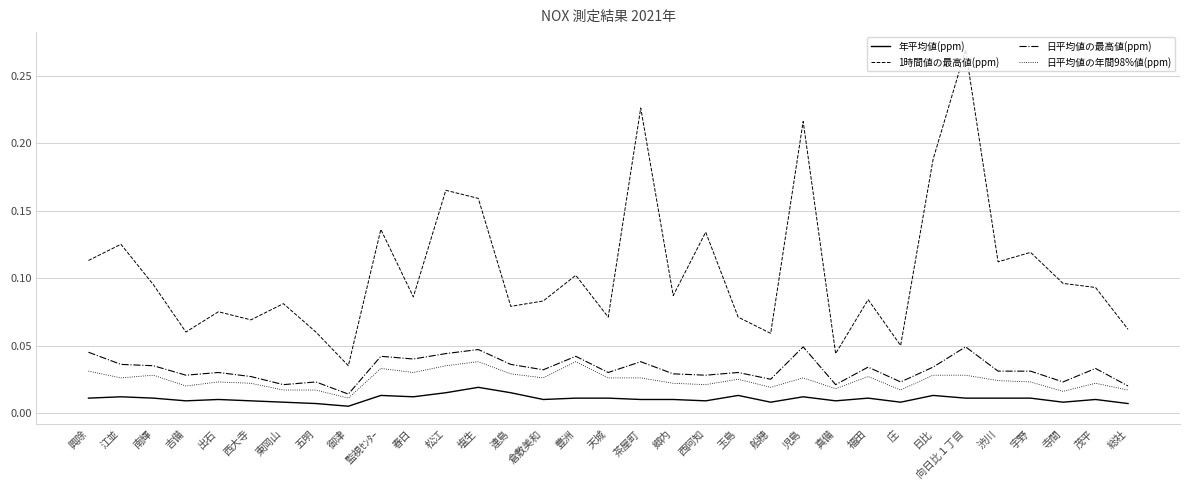

How many lines are shown in the chart?

4